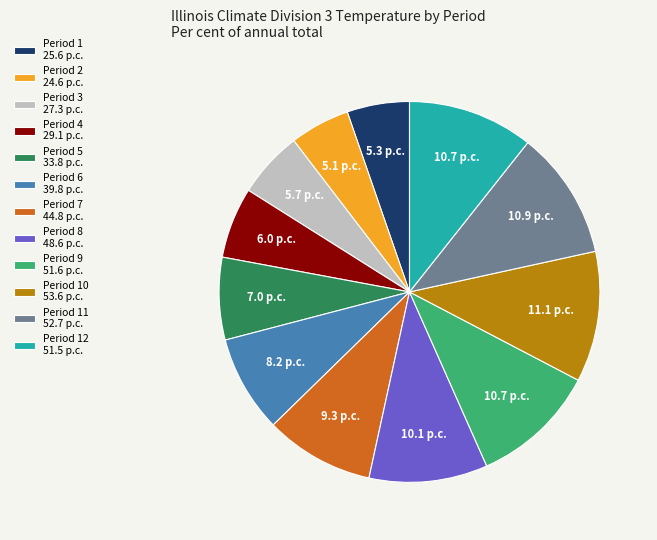

Is it true that Period 5 33.8 p.c. is 7% of the pie?

True